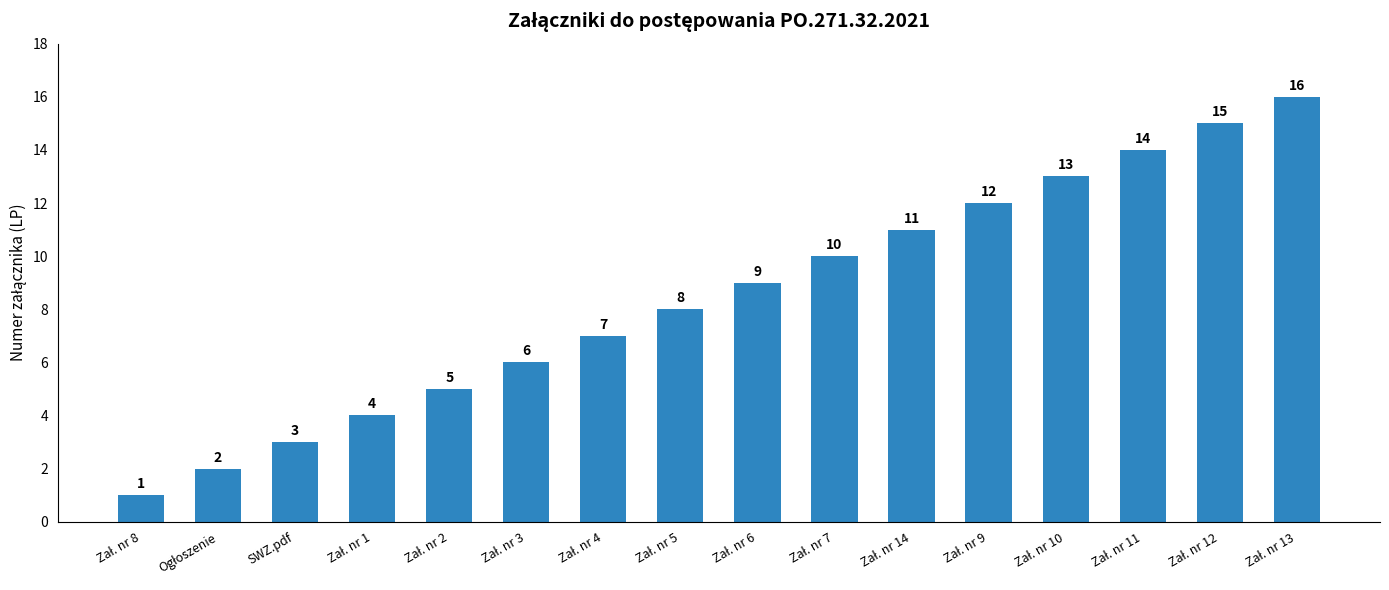

What is the difference between the second highest and second lowest values?

13